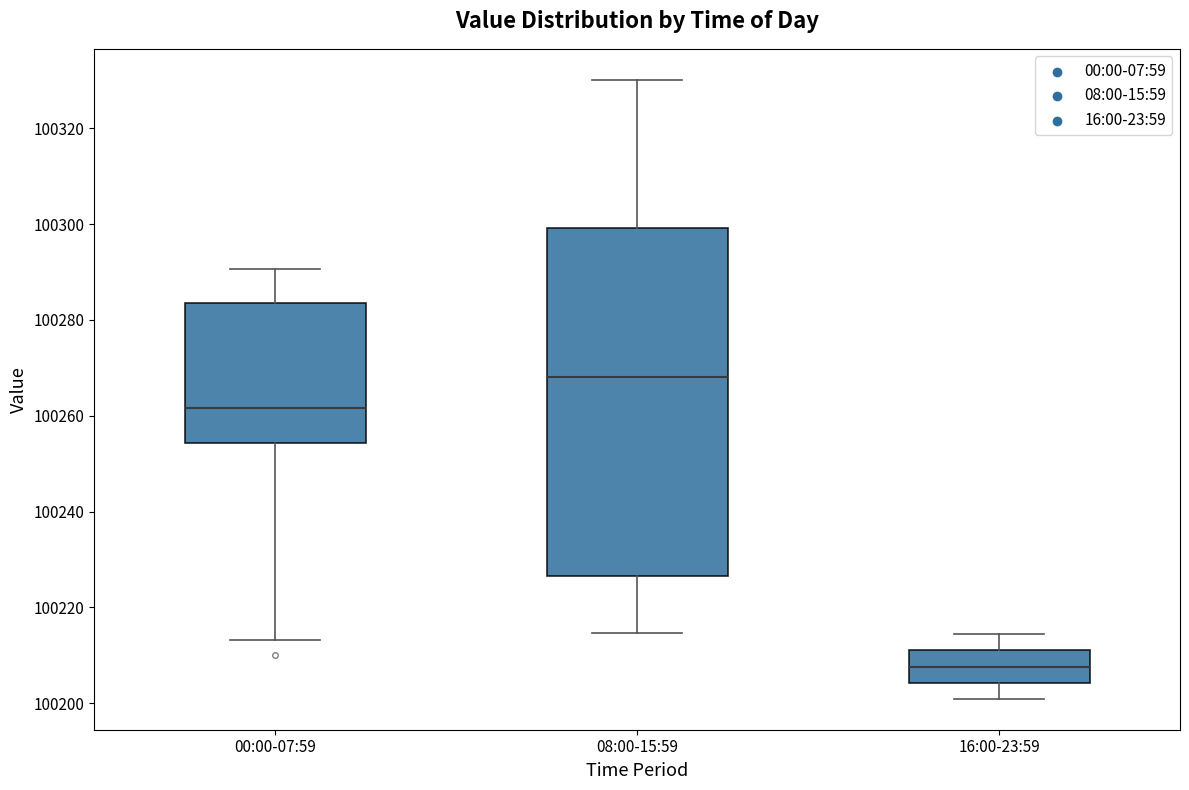

Reading left to right, read every box against the y-axis: the position of its median line, the range the box covers, and the ends of its whiskers. The values are not printed on the chart, so give them approximately, as read against the axis.

00:00-07:59: median 100262, box 100254 to 100284, whiskers 100214 to 100290
08:00-15:59: median 100268, box 100226 to 100300, whiskers 100214 to 100330
16:00-23:59: median 100208, box 100204 to 100212, whiskers 100200 to 100214